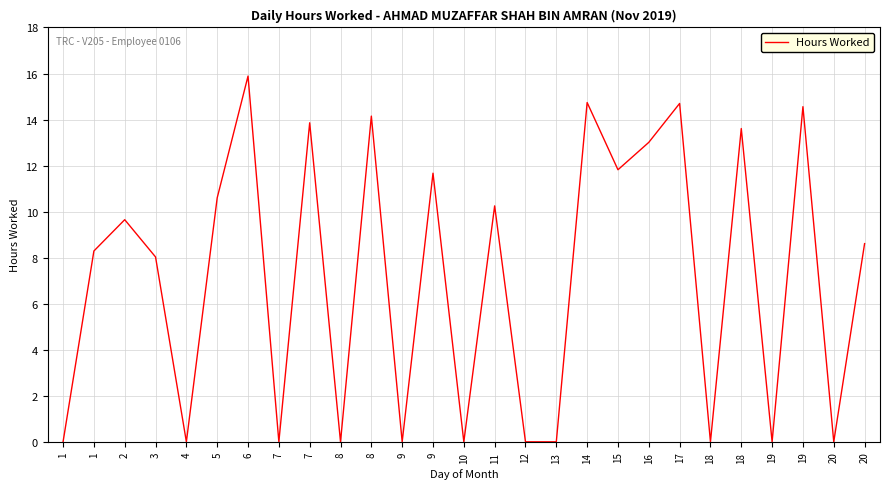

How many lines are shown in the chart?

1